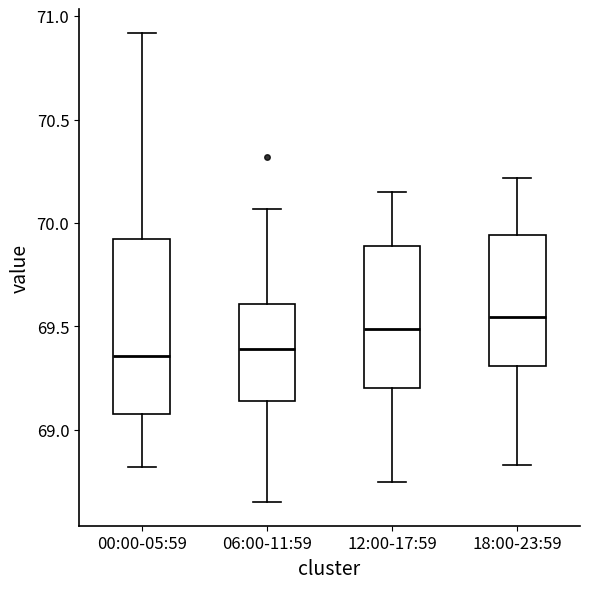

Reading left to right, read every box against the y-axis: the position of its median line, the range the box covers, and the ends of its whiskers. The values are not printed on the chart, so give them approximately, as read against the axis.

00:00-05:59: median 69.35, box 69.10 to 69.90, whiskers 68.80 to 70.90
06:00-11:59: median 69.40, box 69.15 to 69.60, whiskers 68.65 to 70.05
12:00-17:59: median 69.50, box 69.20 to 69.90, whiskers 68.75 to 70.15
18:00-23:59: median 69.55, box 69.30 to 69.95, whiskers 68.85 to 70.20